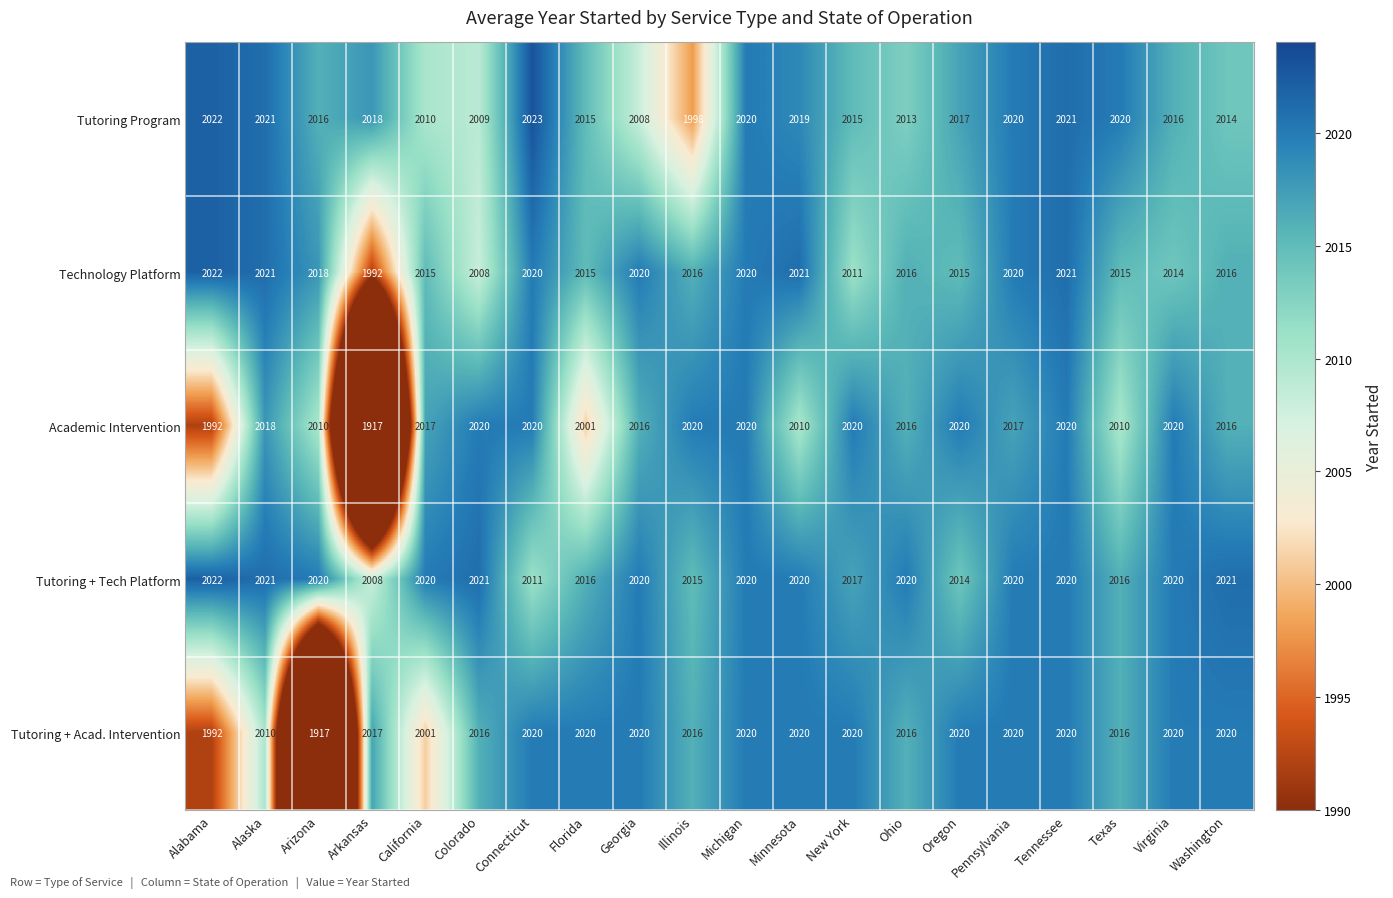

True or false: Technology Platform has a value of 2016 at Washington.

True